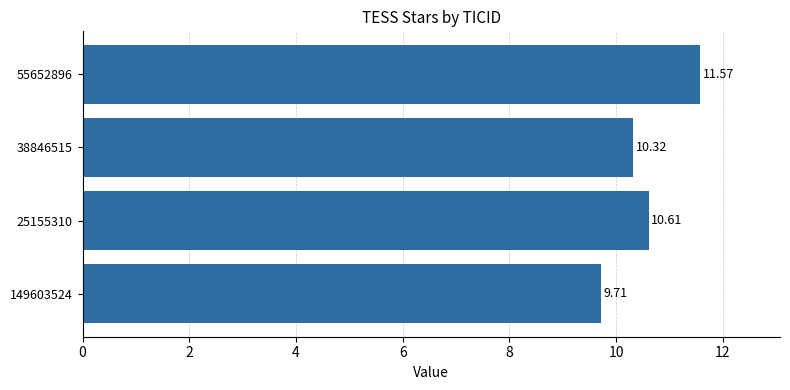

What is the average value?

10.6